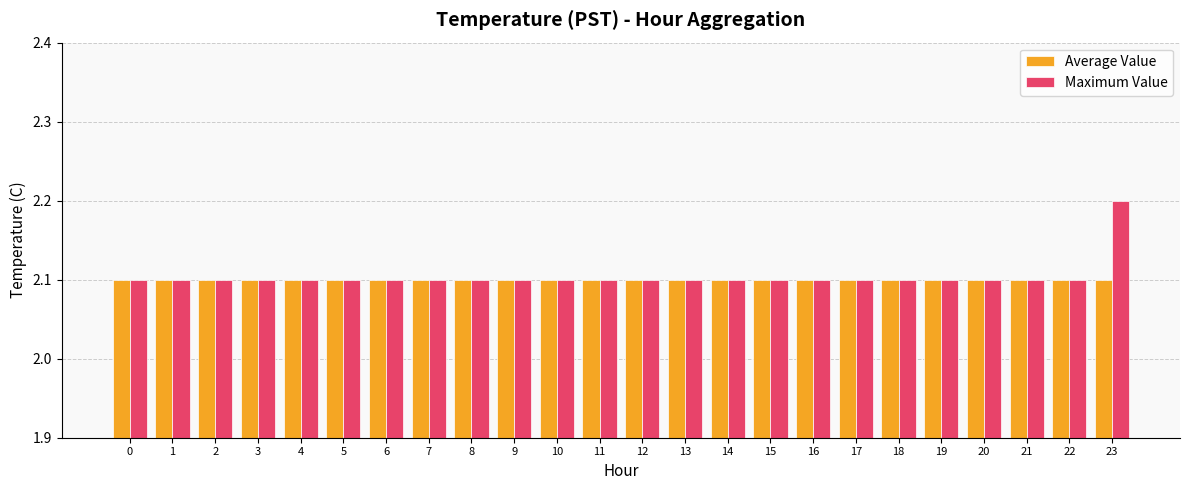

What is the value of the Average Value bar at the 23rd from the left?

2.1